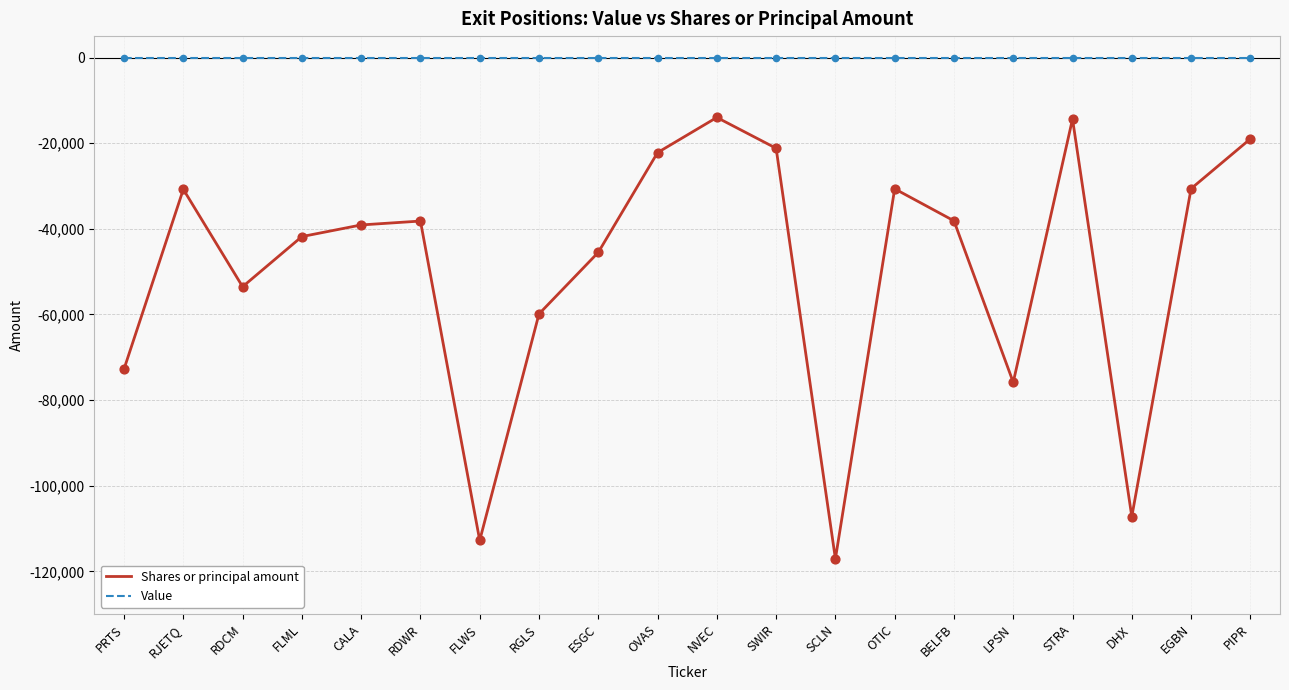

Is the value of Shares or principal amount at ESGC greater than the value of Value at CALA?

No